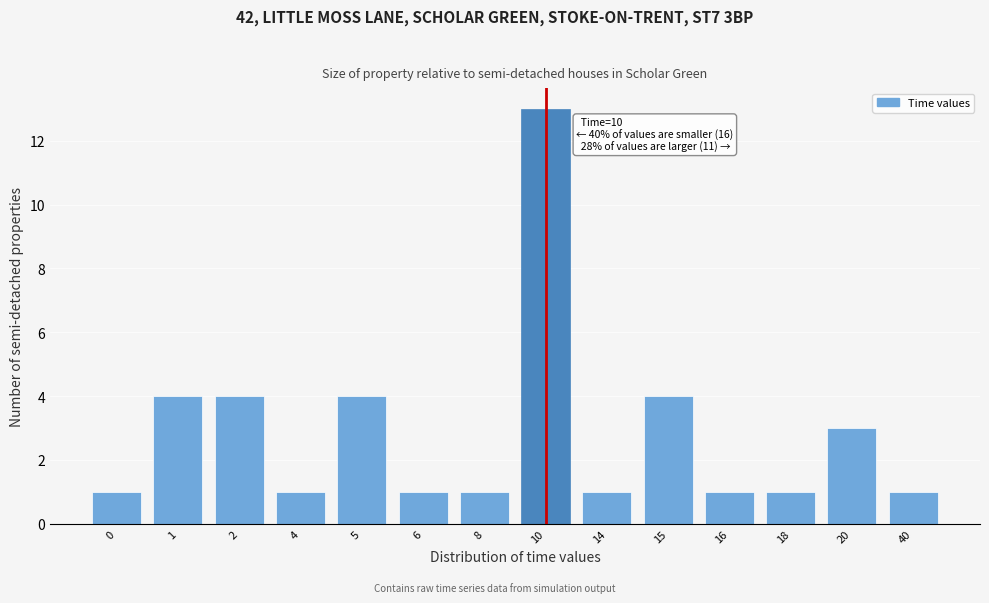

Reading left to right, transcribe all the data shown in this chart.

0=1	1=4	2=4	4=1	5=4	6=1	8=1	10=13	14=1	15=4	16=1	18=1	20=3	40=1